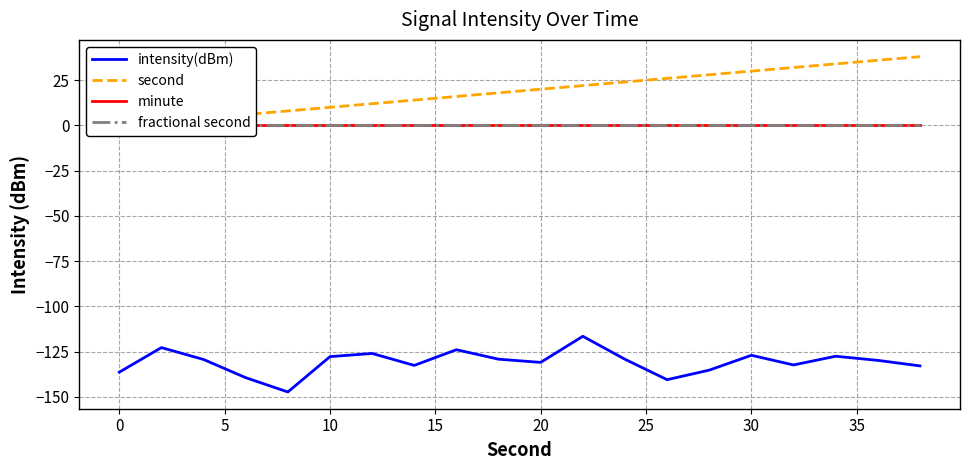

True or false: fractional second and second cross at least once.

False